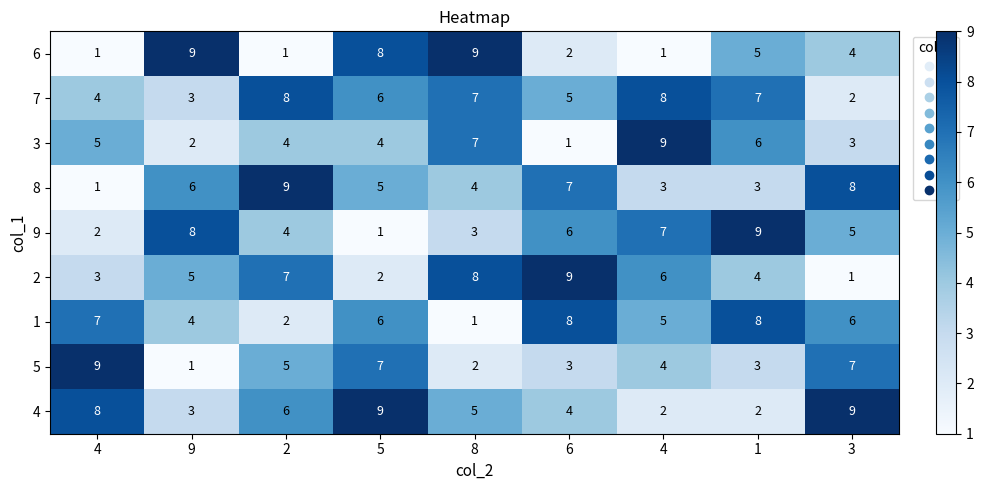

What is the difference between the highest and lowest values at 2?

8